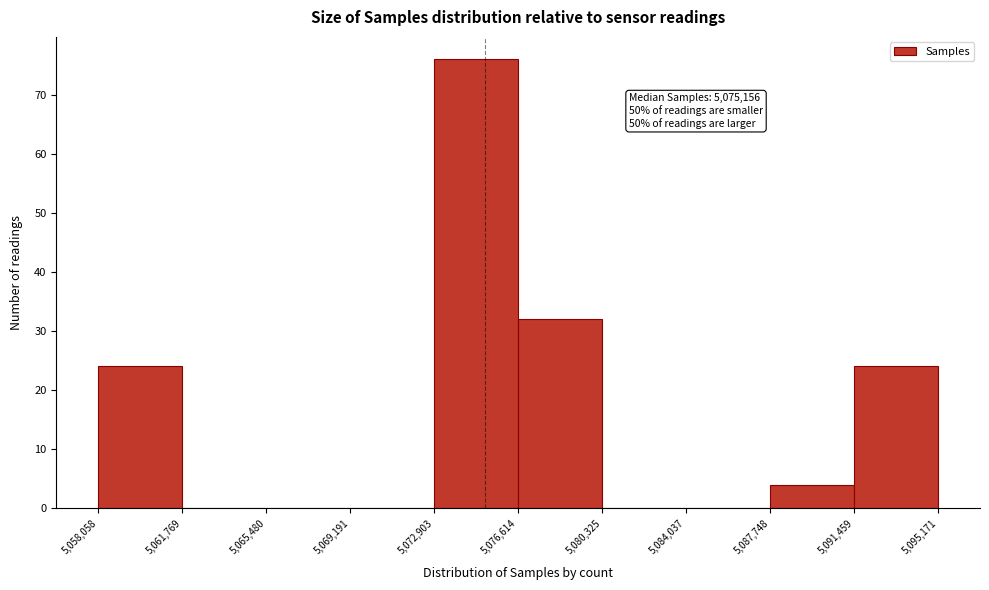

Which range on the x-axis has the tallest bar?

5,072,903 to 5,076,614